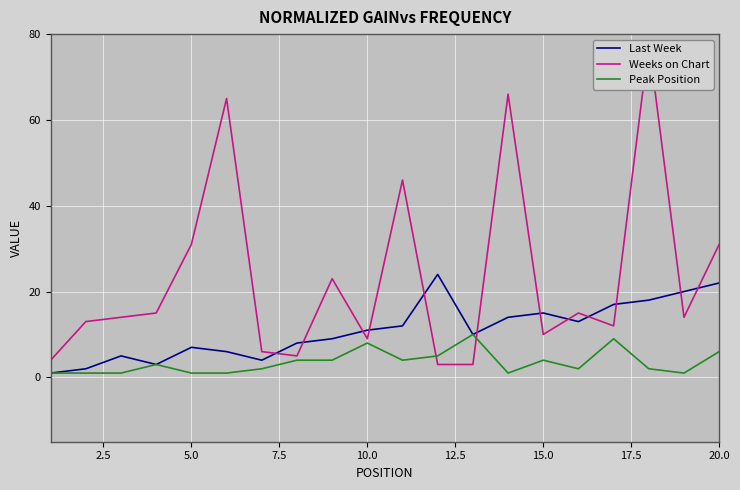

True or false: Last Week and Weeks on Chart cross at least once.

True